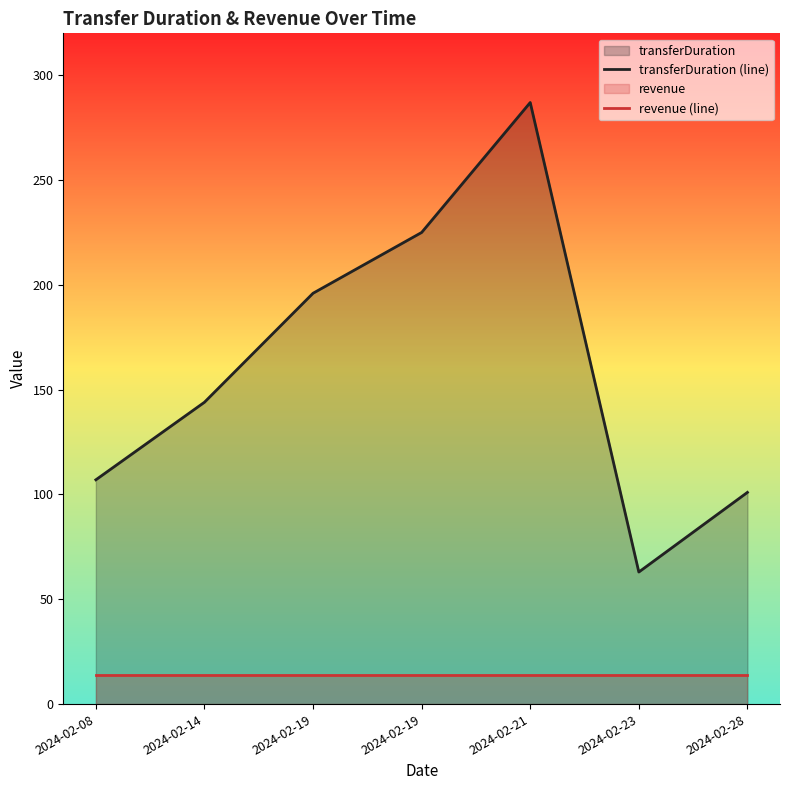

What is the value of the transferDuration (line) point at the 2nd from the left?

144